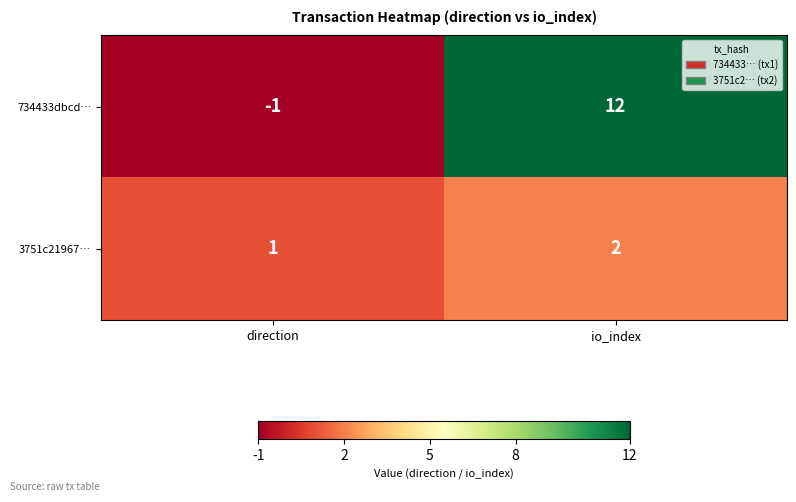

At which category does the chart reach its minimum across all series?

direction